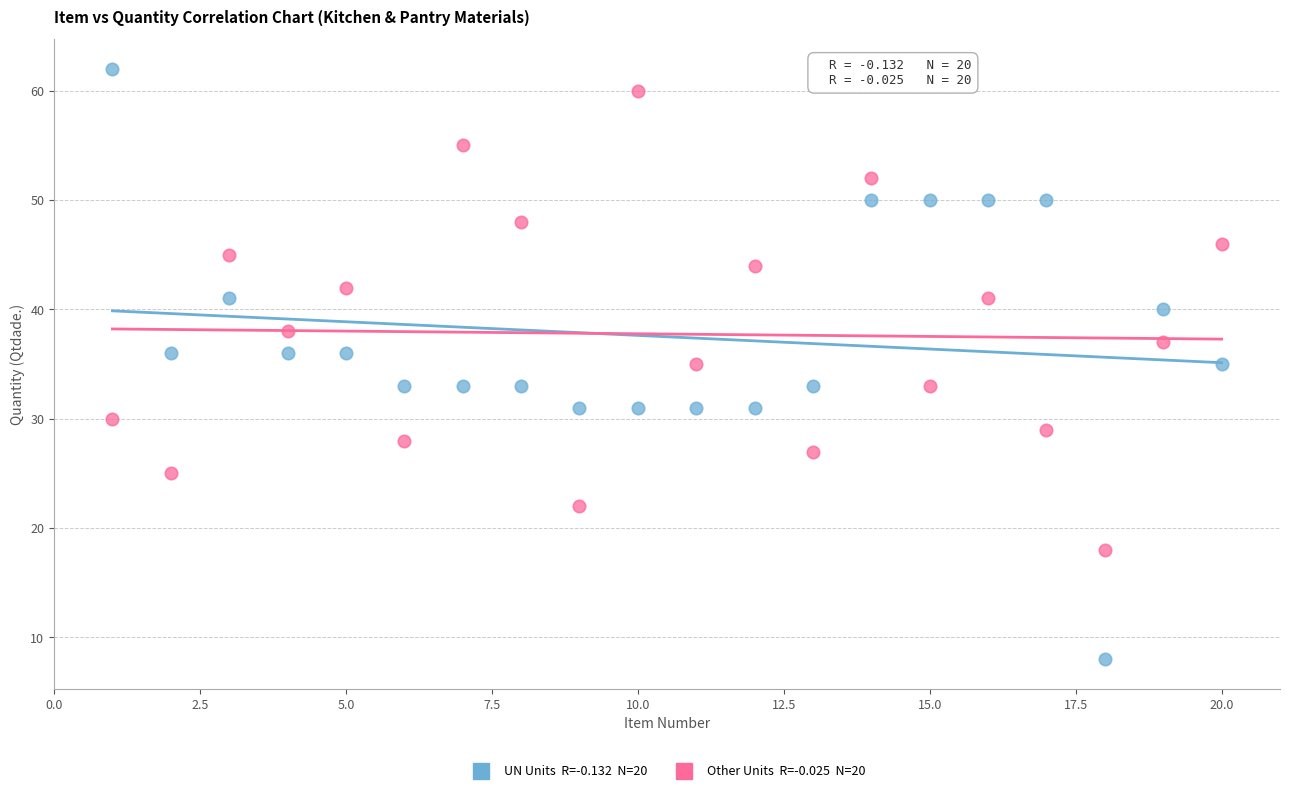

Across all data points, what is the range of X values (max minus min)?

19